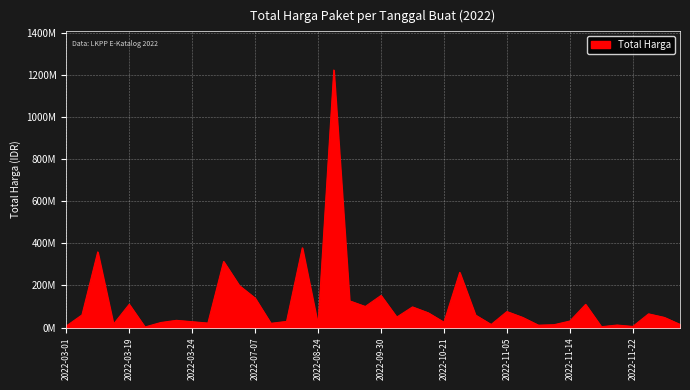

What is the maximum value shown in the chart?

1224682000